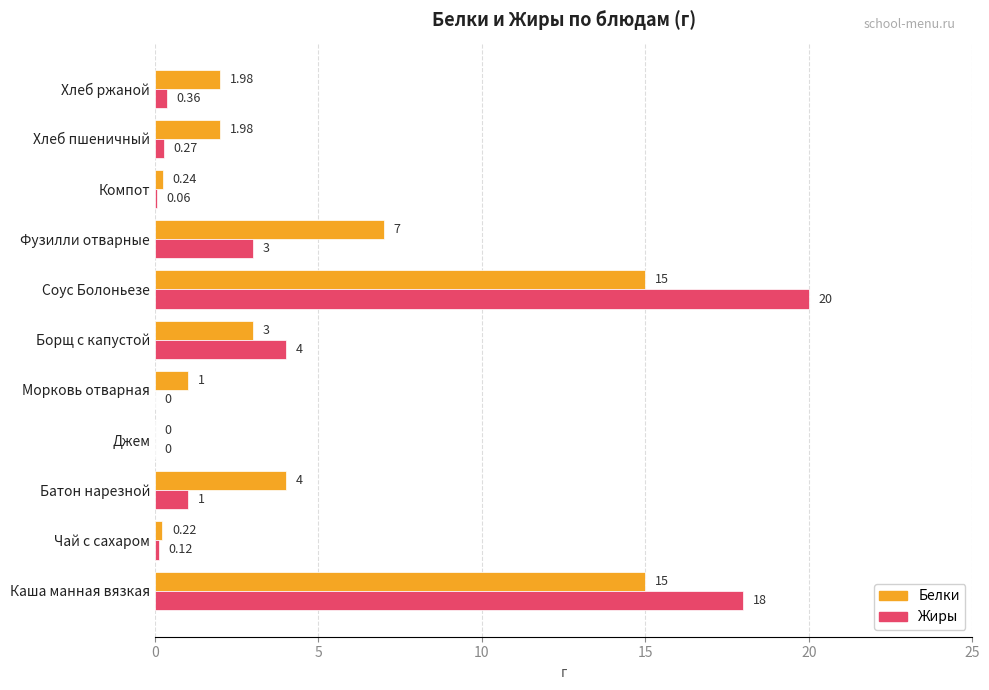

Which series has the largest total across all categories?

Белки